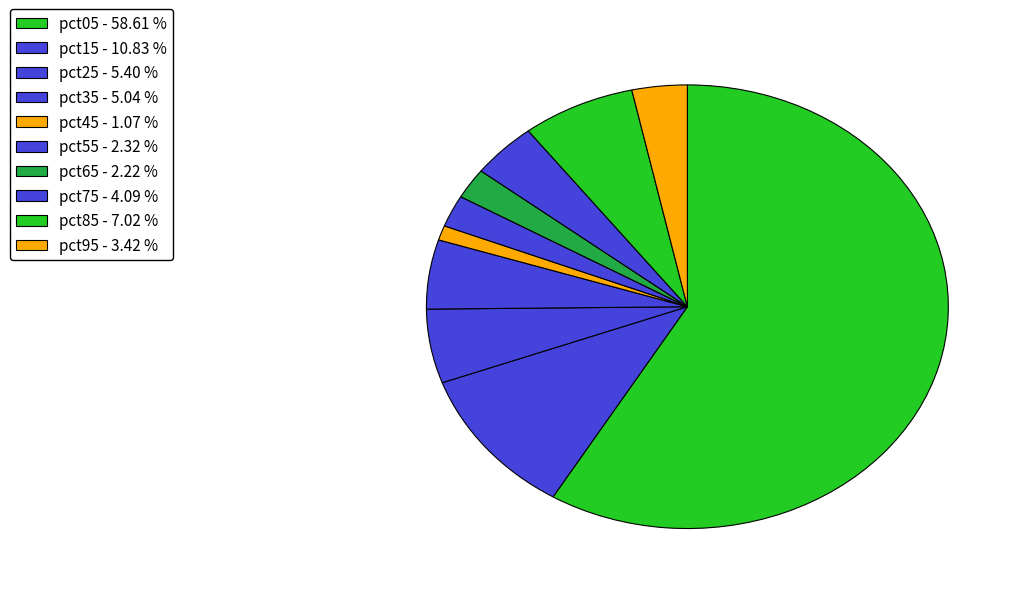

Rank the categories by value from highest to lowest.

pct05, pct15, pct85, pct25, pct35, pct75, pct95, pct55, pct65, pct45